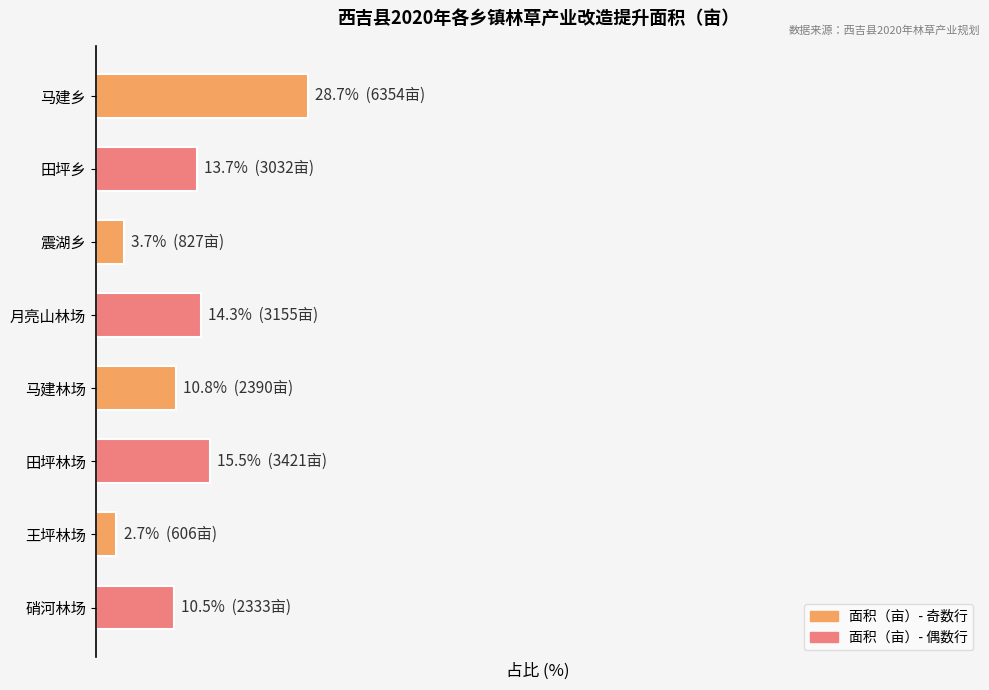

What is the sum of all values?

100.0